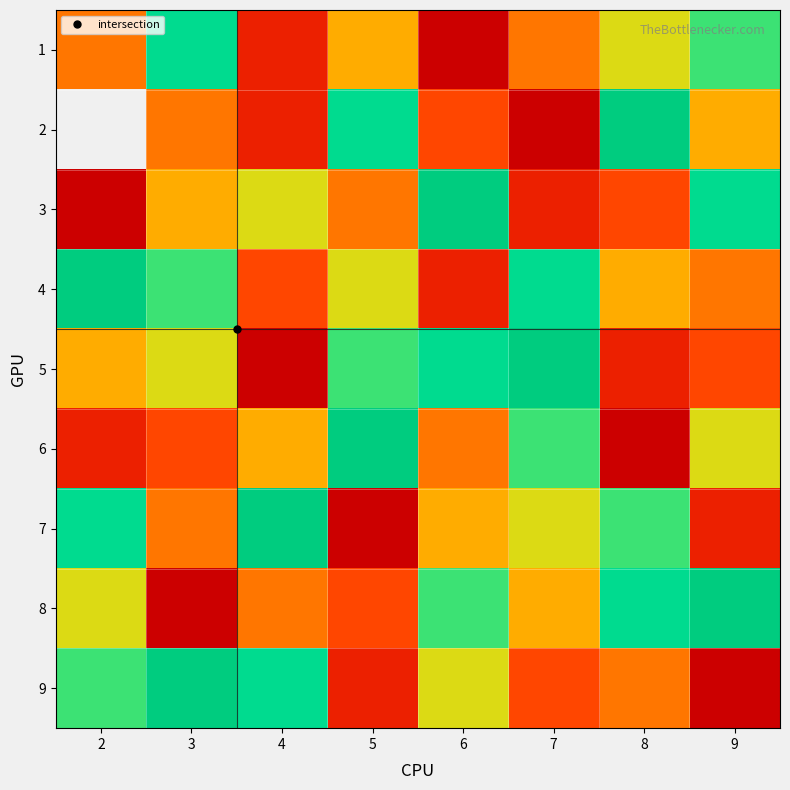

How many distinct data groups are displayed?

9